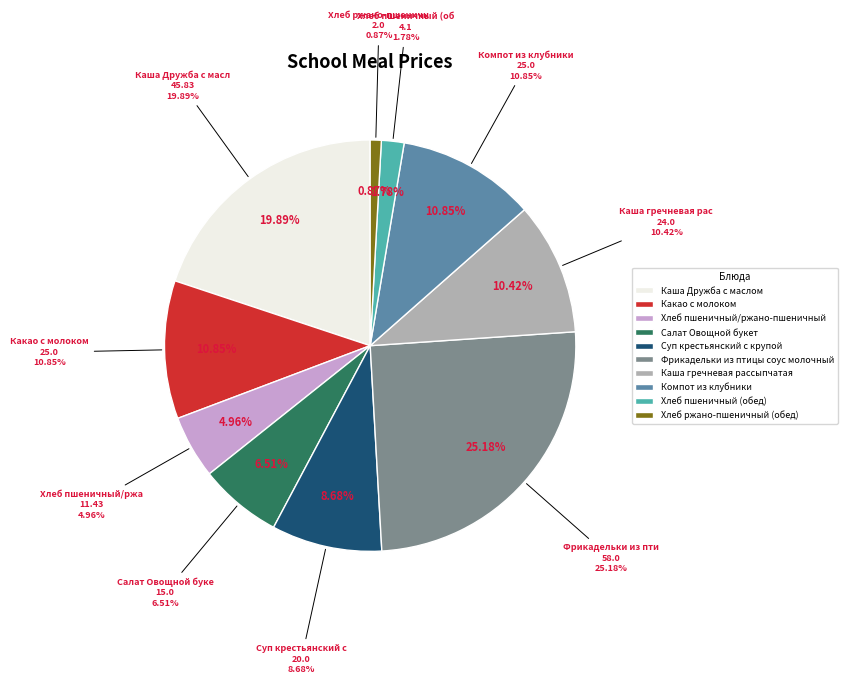

To the nearest percent, what is the difference between the largest and smallest slice percentages?

24%